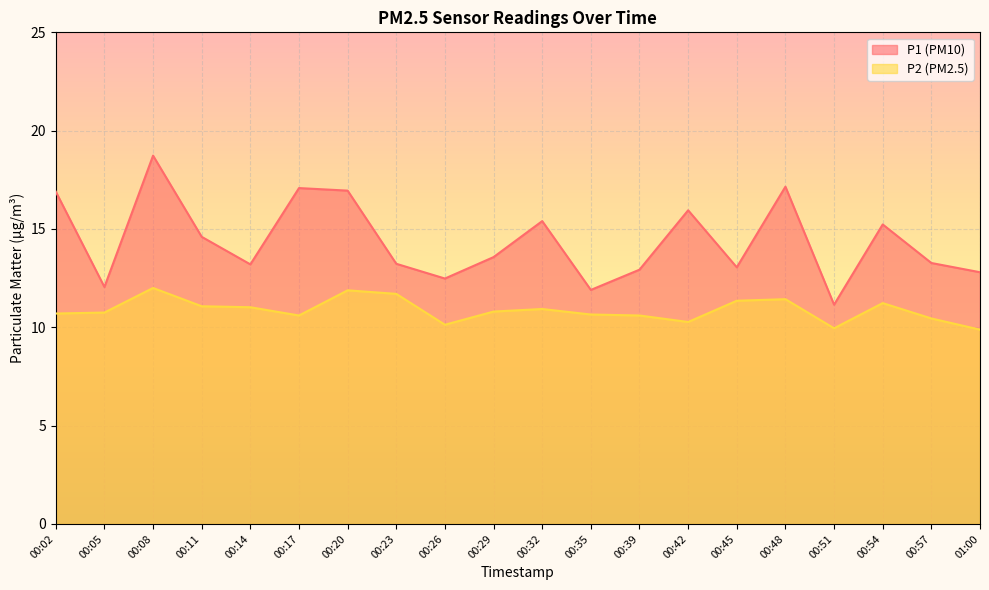

Reading right to left, transcribe all the data shown in this chart.

P1: 01:00=12.8	00:57=13.3	00:54=15.2	00:51=11.2	00:48=17.1	00:45=13.1	00:42=15.9	00:39=12.9	00:35=11.9	00:32=15.4	00:29=13.6	00:26=12.5	00:23=13.2	00:20=16.9	00:17=17.1	00:14=13.2	00:11=14.6	00:08=18.7	00:05=12.1	00:02=16.9
P2: 01:00=9.9	00:57=10.4	00:54=11.2	00:51=9.9	00:48=11.4	00:45=11.3	00:42=10.3	00:39=10.6	00:35=10.7	00:32=10.9	00:29=10.8	00:26=10.1	00:23=11.7	00:20=11.9	00:17=10.6	00:14=11.0	00:11=11.1	00:08=12.0	00:05=10.8	00:02=10.7